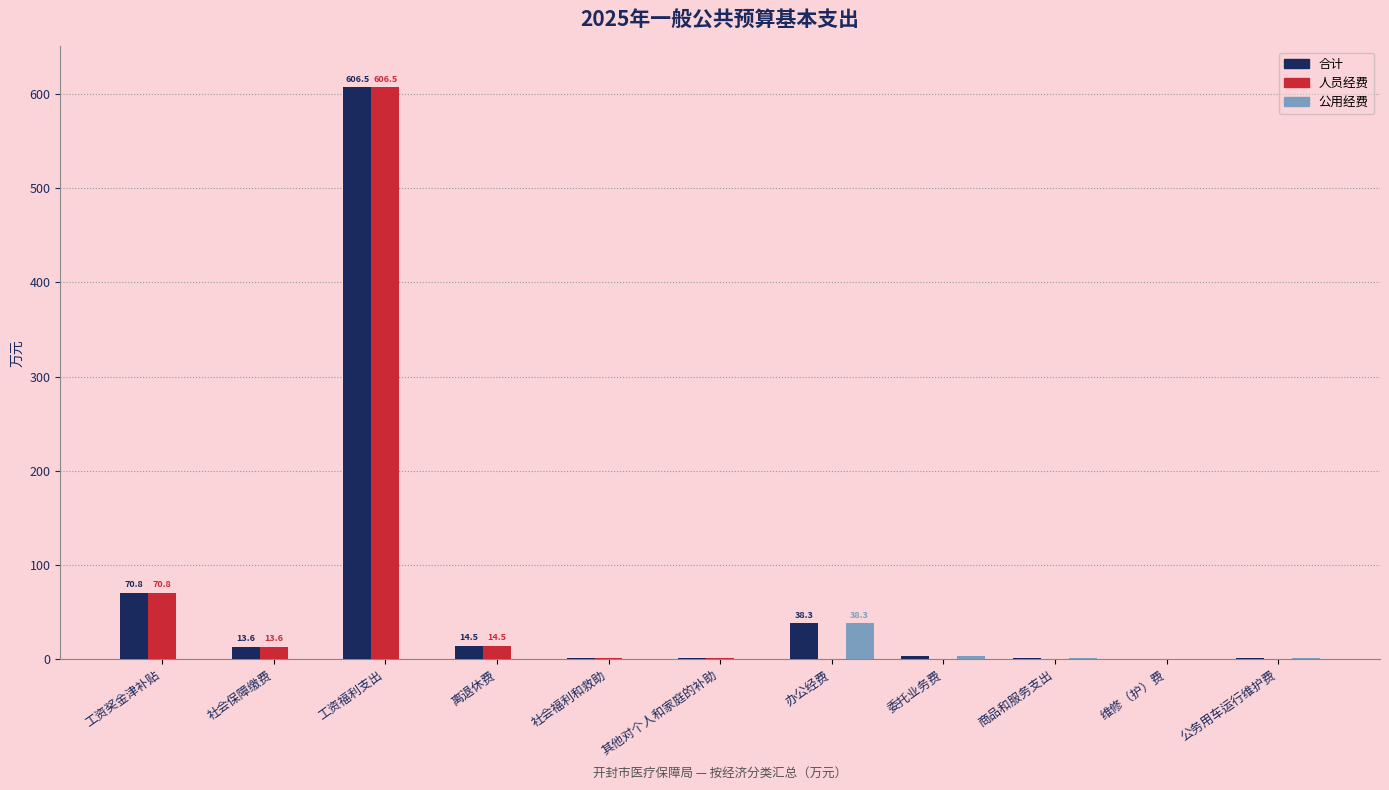

The 公用经费 series shows 24.8 at 其他对个人和家庭的补助. True or false?

False